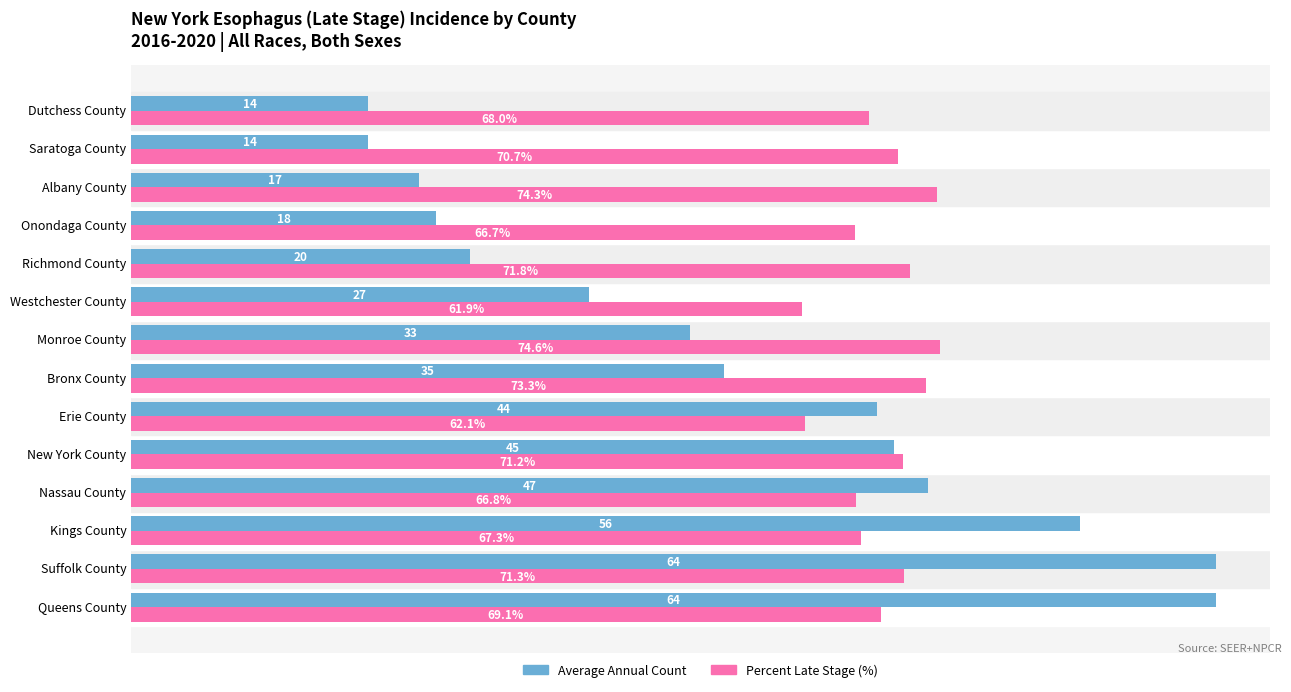

Where is Percent Late Stage (%) nearest to the value 68?

Dutchess County